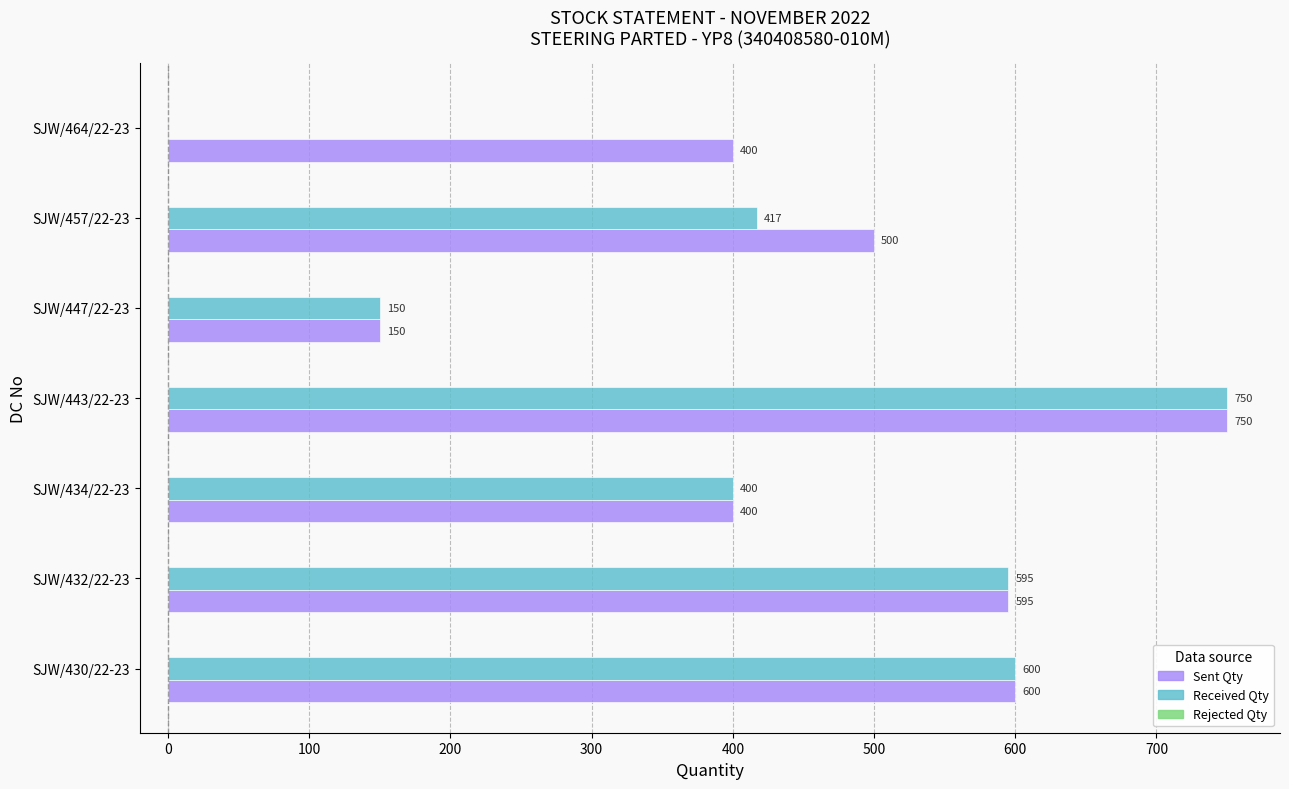

What is the sum of the Sent Qty values at SJW/457/22-23 and SJW/447/22-23?

650